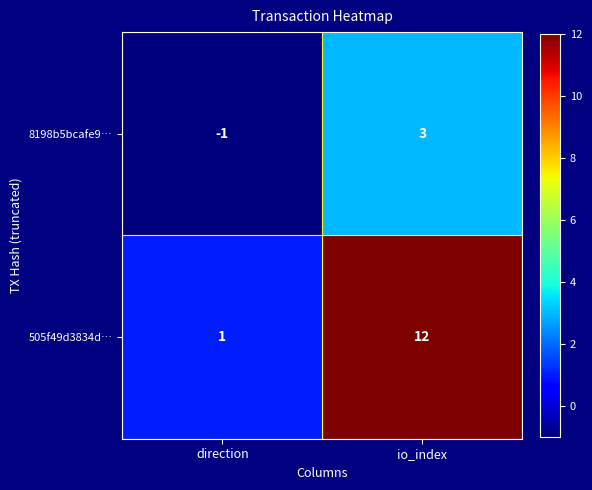

Reading left to right, transcribe all the data shown in this chart.

8198b5bcafe9…: direction=-1	io_index=3
505f49d3834d…: direction=1	io_index=12